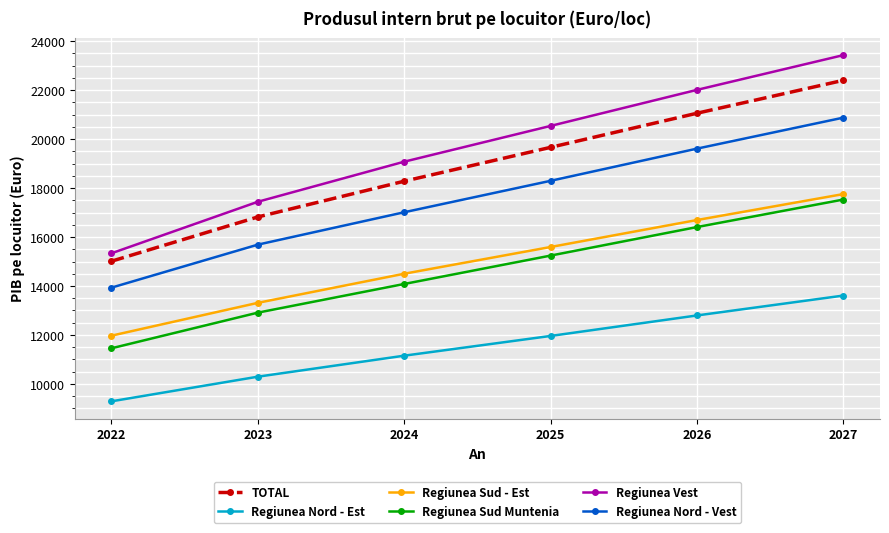

Where is Regiunea Nord - Vest nearest to the value 17404?

2024